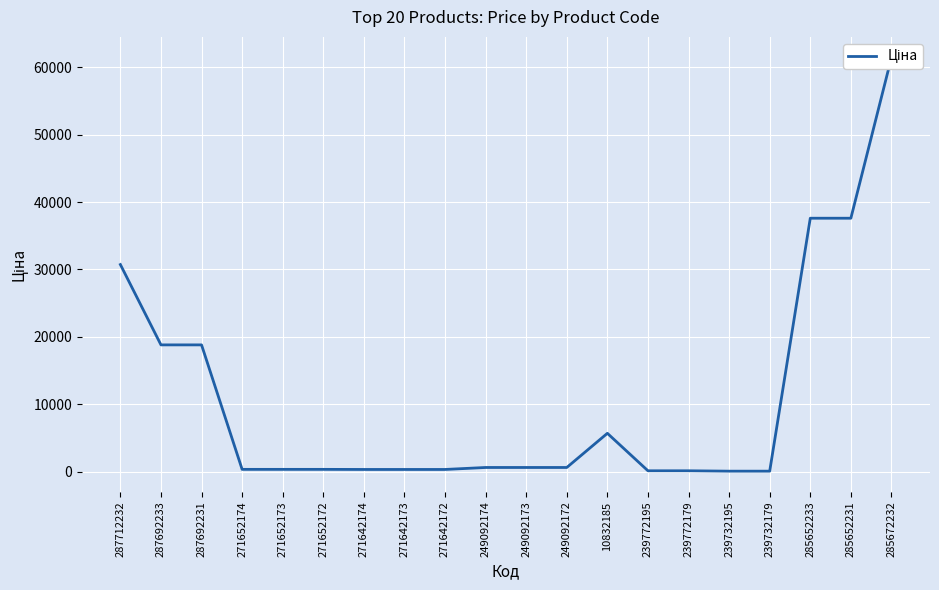

The value at 287692233 is 18796.8. True or false?

True